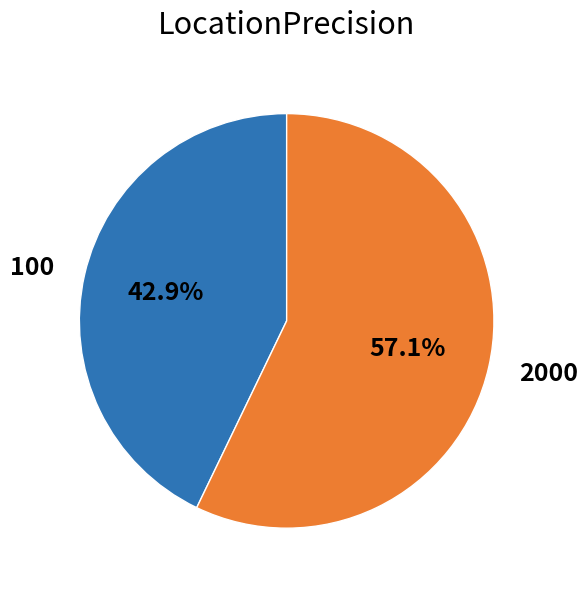

Between 2000 and 100, which is larger?

2000